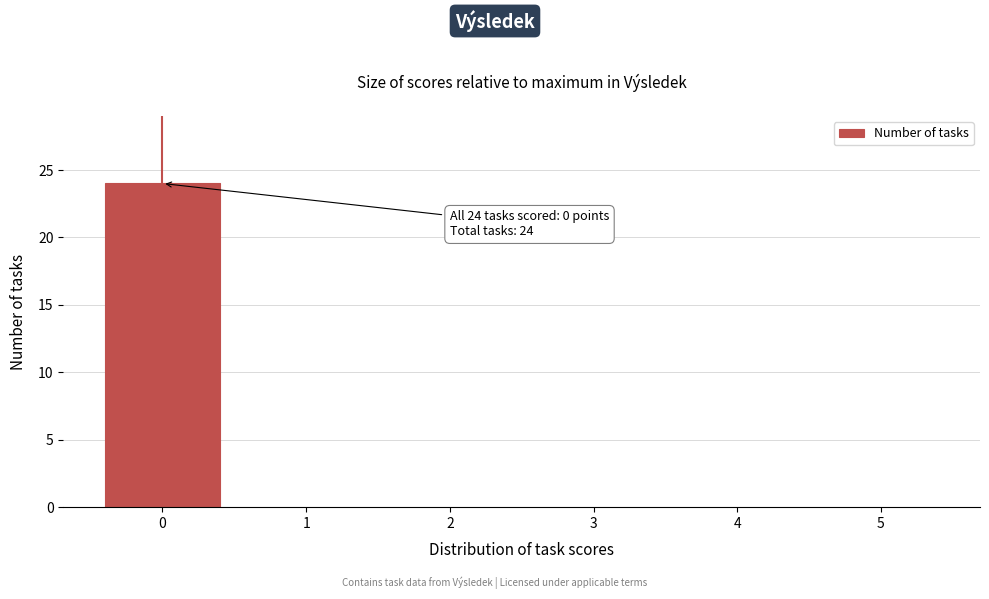

Reading left to right, what are all the values shown in this chart?

0=24	1=0	2=0	3=0	4=0	5=0